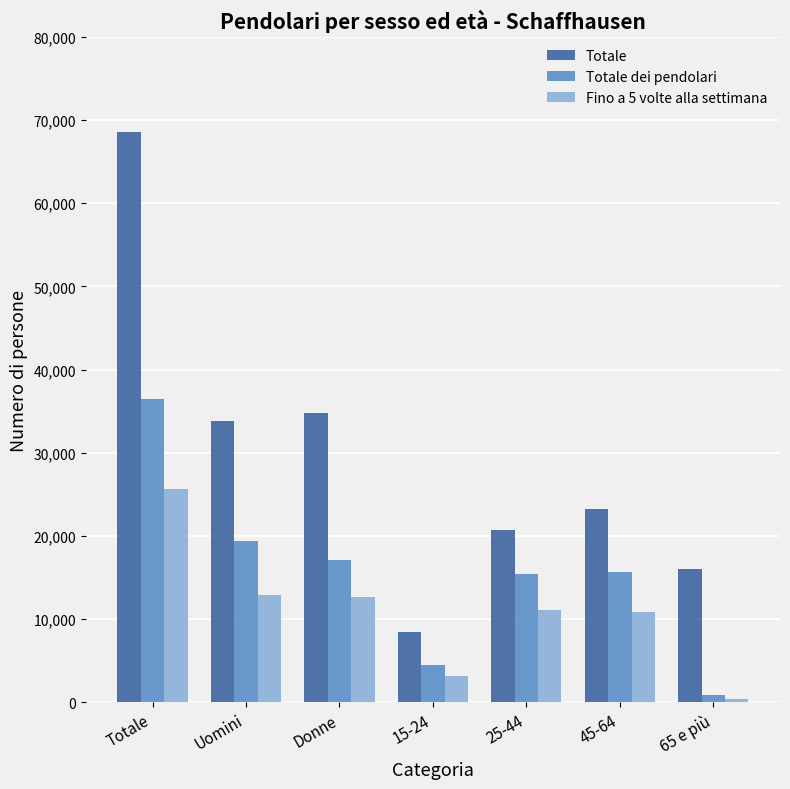

What is the value of the Fino a 5 volte alla settimana bar at the 6th from the left?

10874